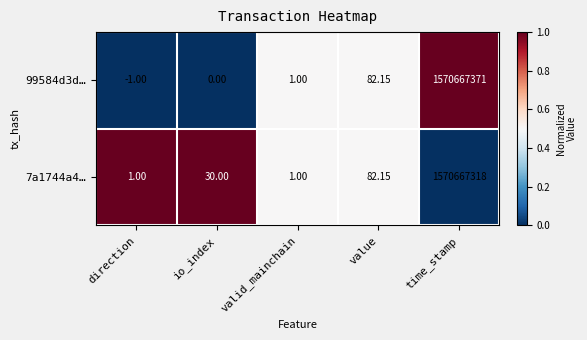

What is the total value across all series at direction?

0.0